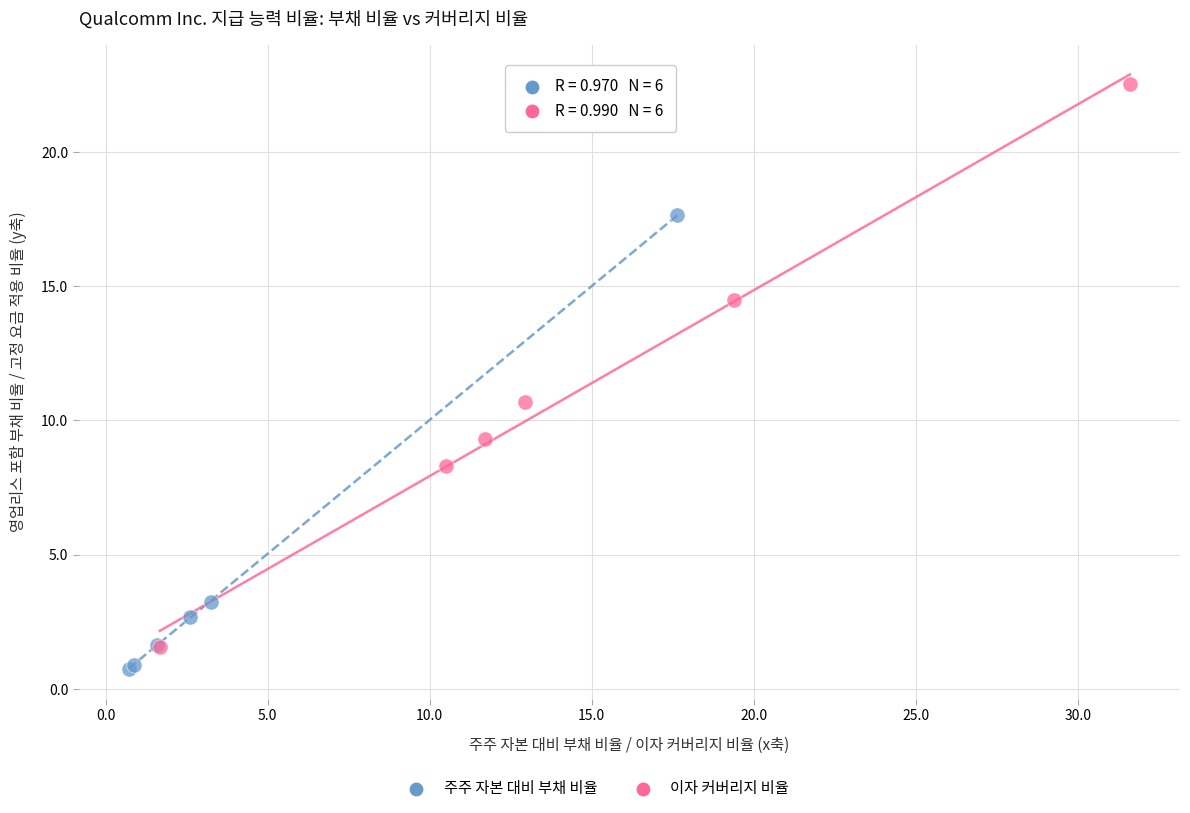

Which series has the largest Y range (max minus min)?

이자 커버리지 비율